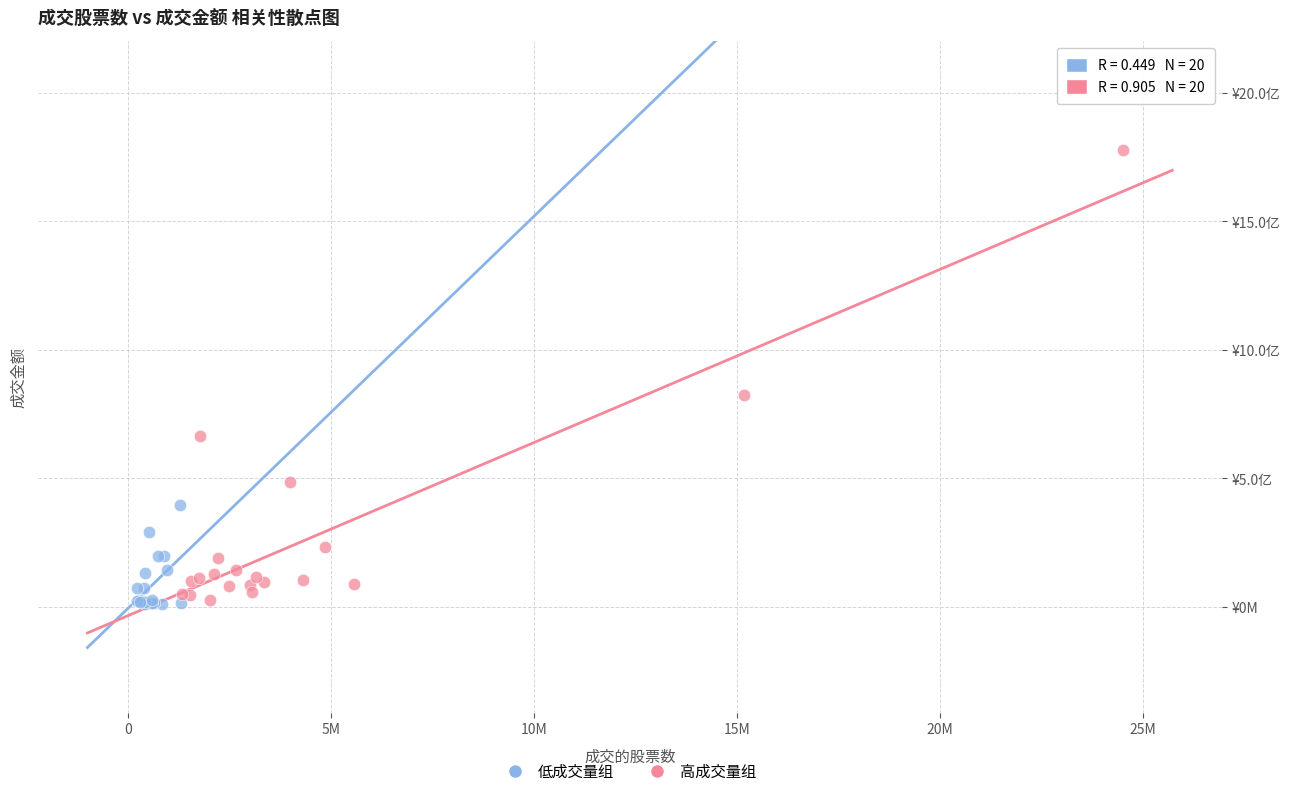

Which series reaches the maximum Y coordinate?

高成交量组